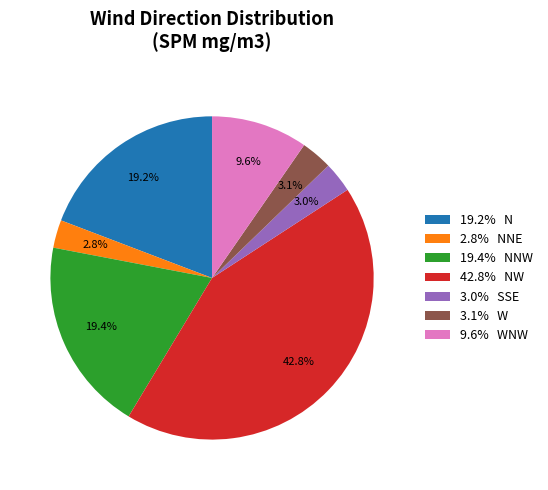

What percentage do 9.6% WNW and 2.8% NNE together represent?

12.4%